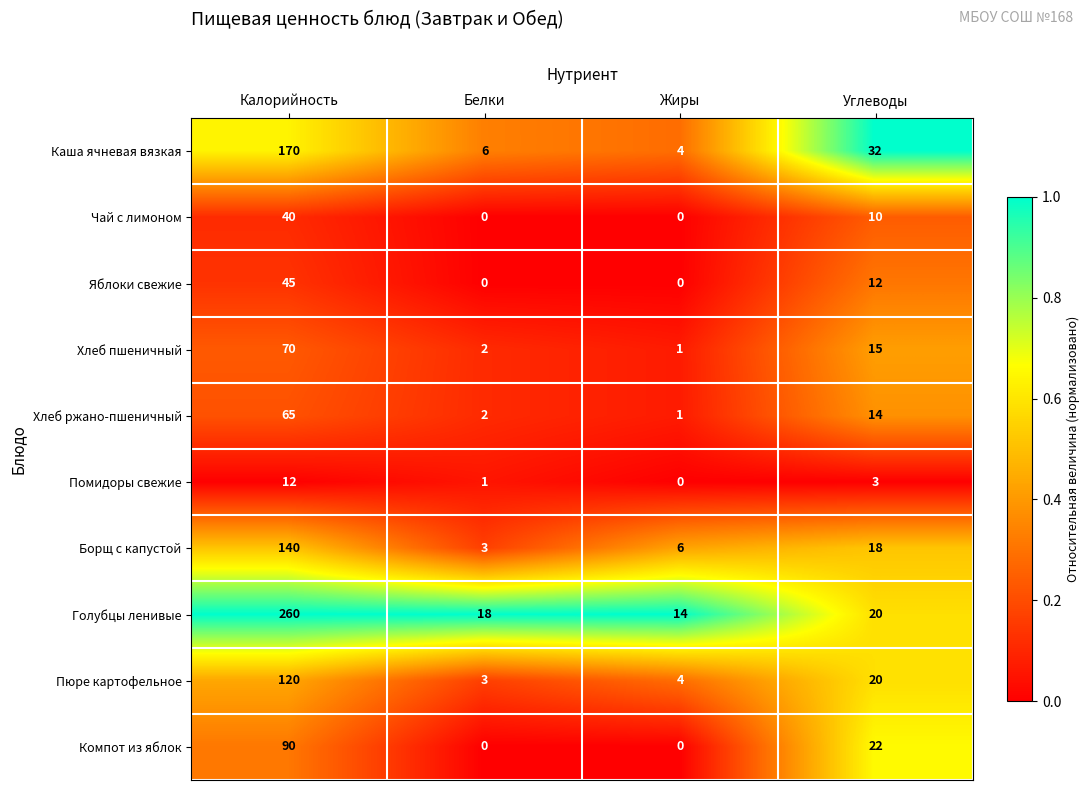

The Помидоры свежие series shows 0 at Жиры. True or false?

True